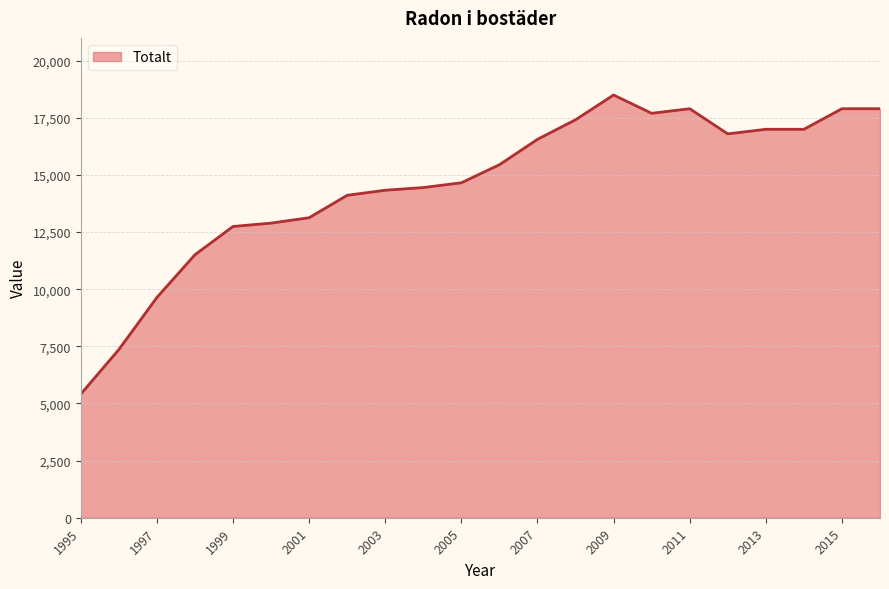

What is the smallest value displayed?

5411